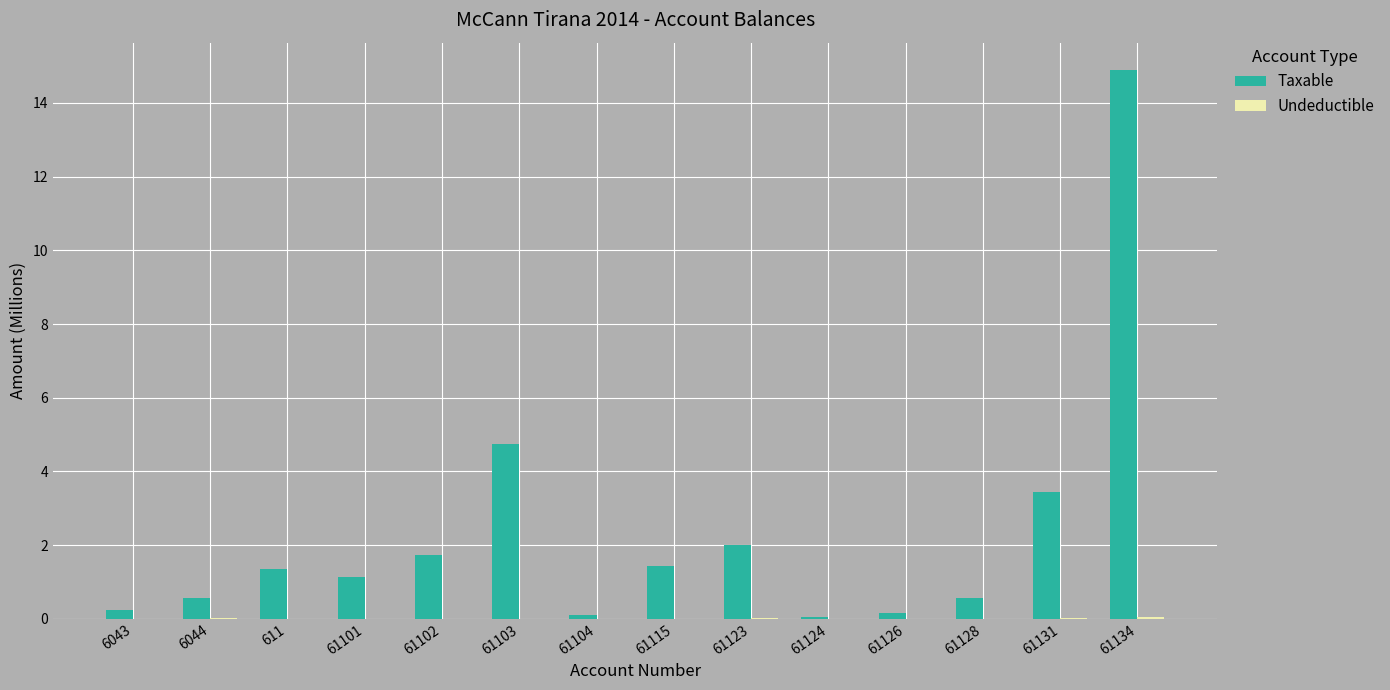

What is the sum of all Taxable values?

32.5